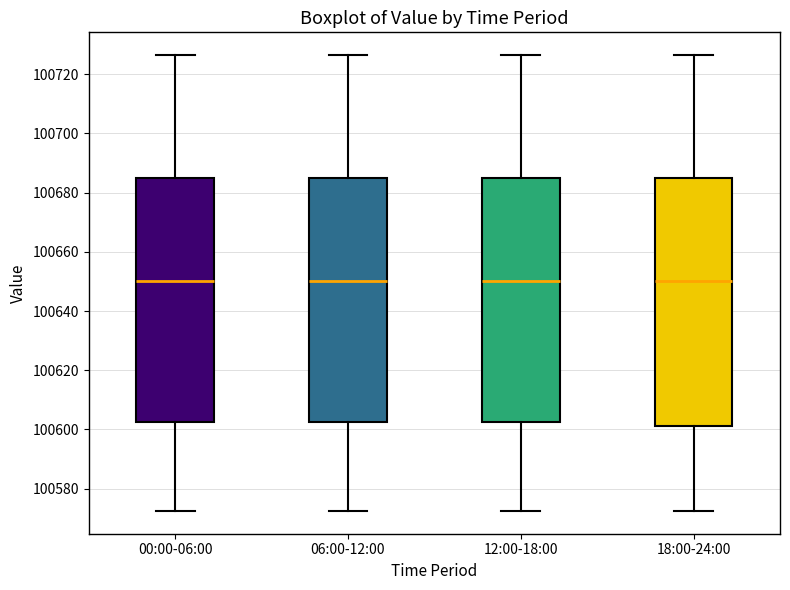

Where does the upper whisker of the box for 18:00-24:00 end on the y-axis? The values are not printed on the chart, so give them approximately, as read against the axis.

100726